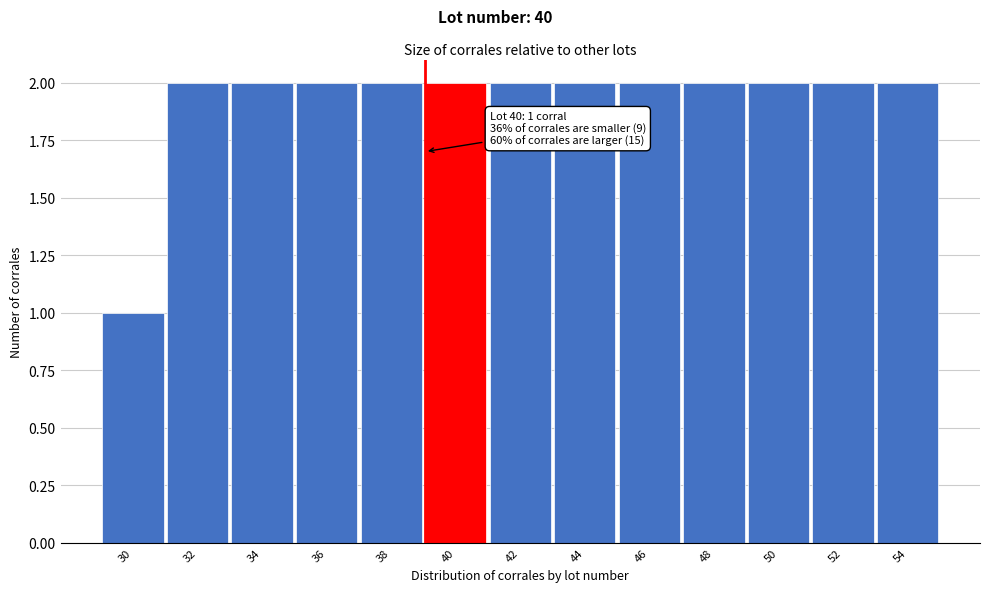

Reading left to right, extract all data points from this chart.

1	2	2	2	2	2	2	2	2	2	2	2	2